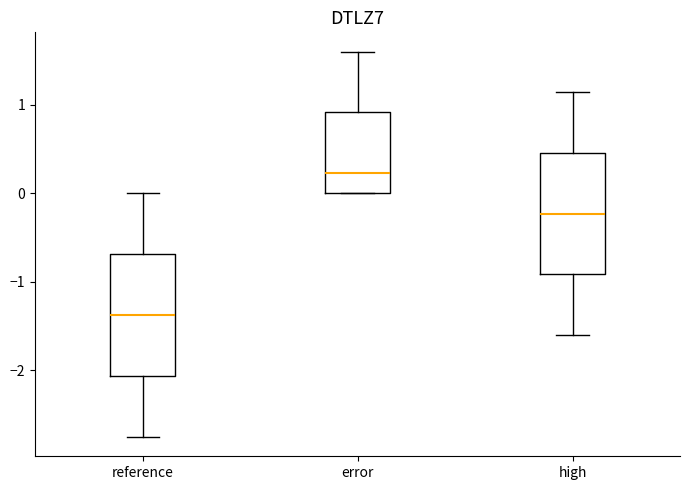

Which box's median line is the lowest?

reference